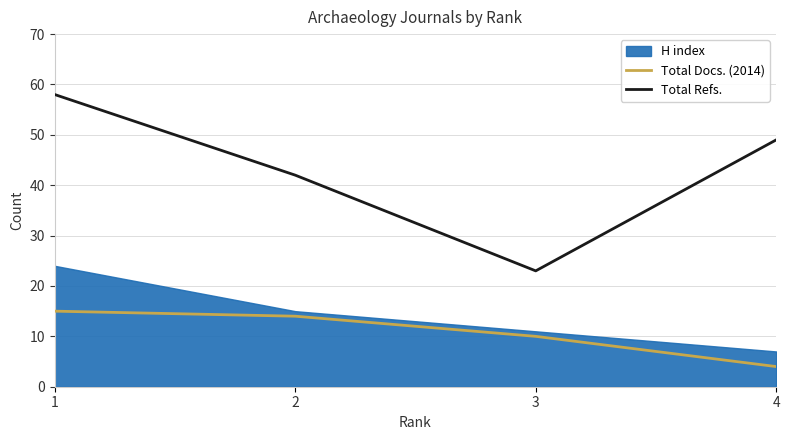

Is the value of Total Refs. at 3 greater than the value of Total Docs. (2014) at 2?

Yes